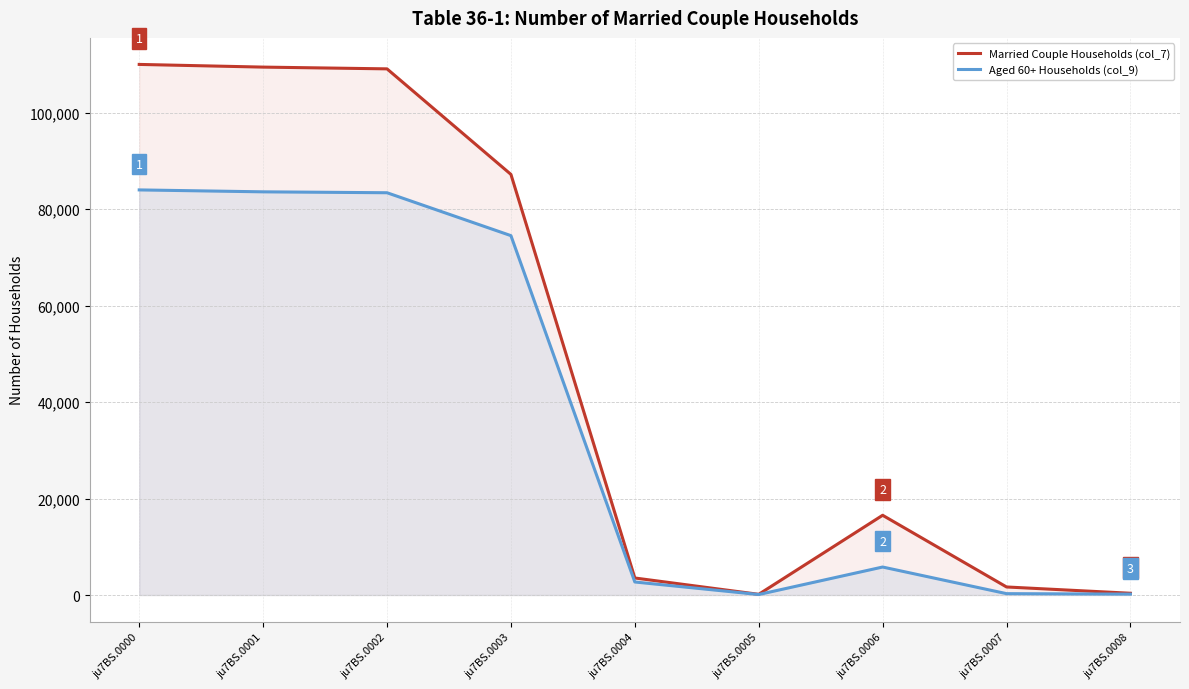

Between ju7BS.0003 and ju7BS.0006, which is larger?

ju7BS.0003